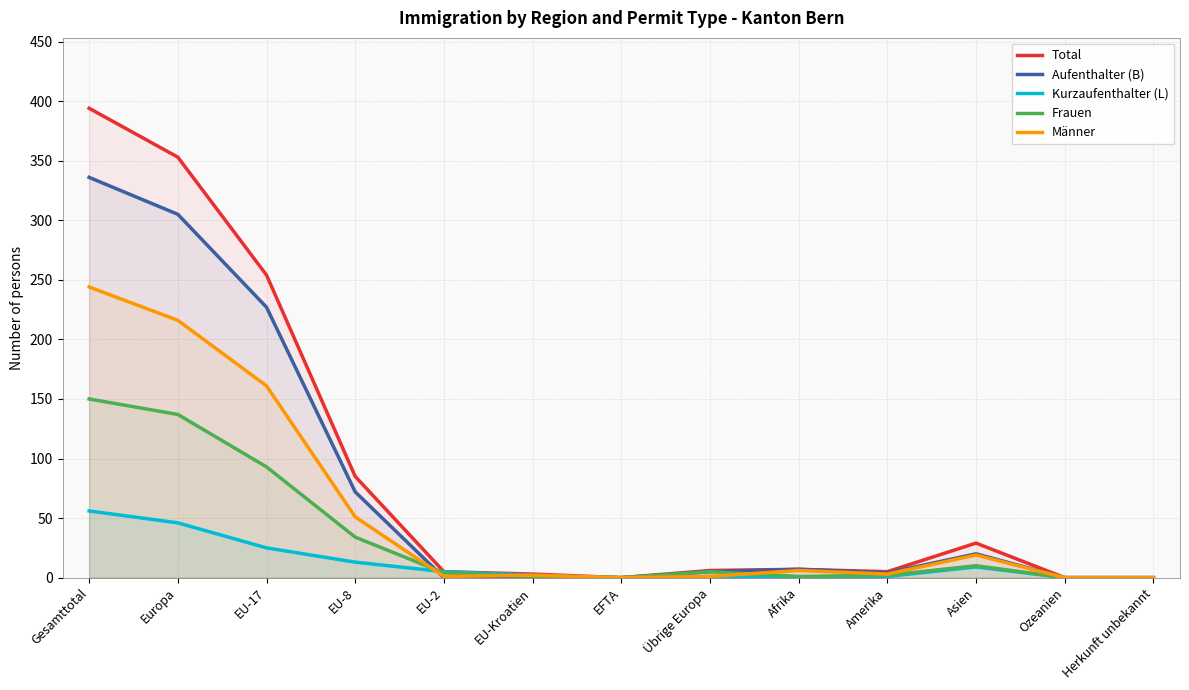

The Männer series shows 4 at Afrika. True or false?

False